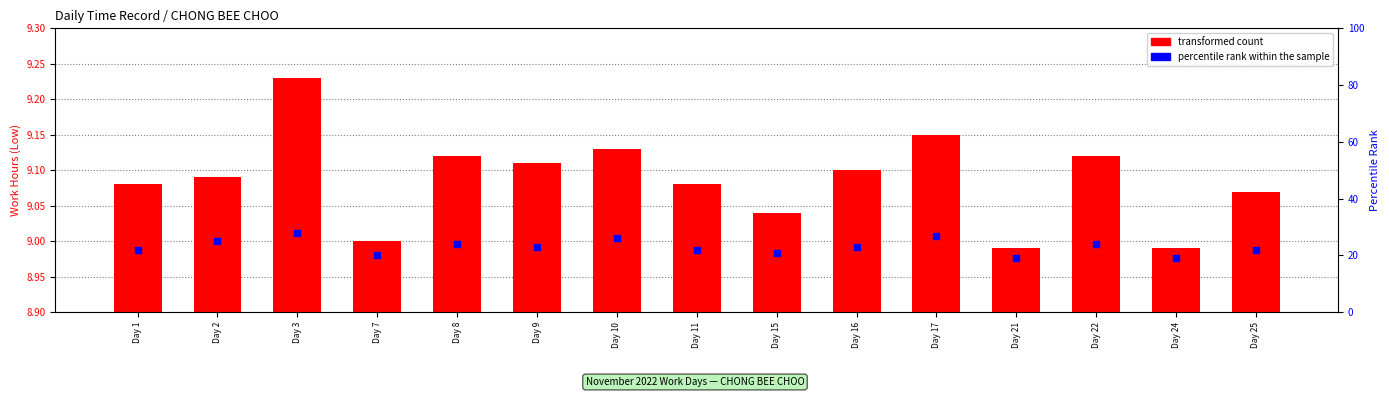

Which series reaches the minimum Y coordinate?

percentile rank within the sample